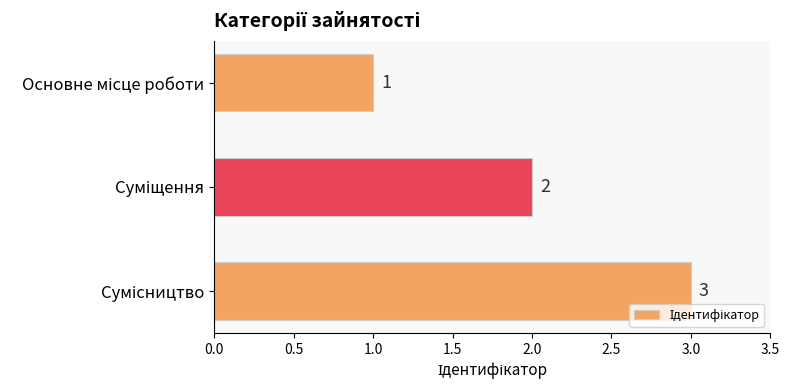

Count the values in the range 1 to 3.

3